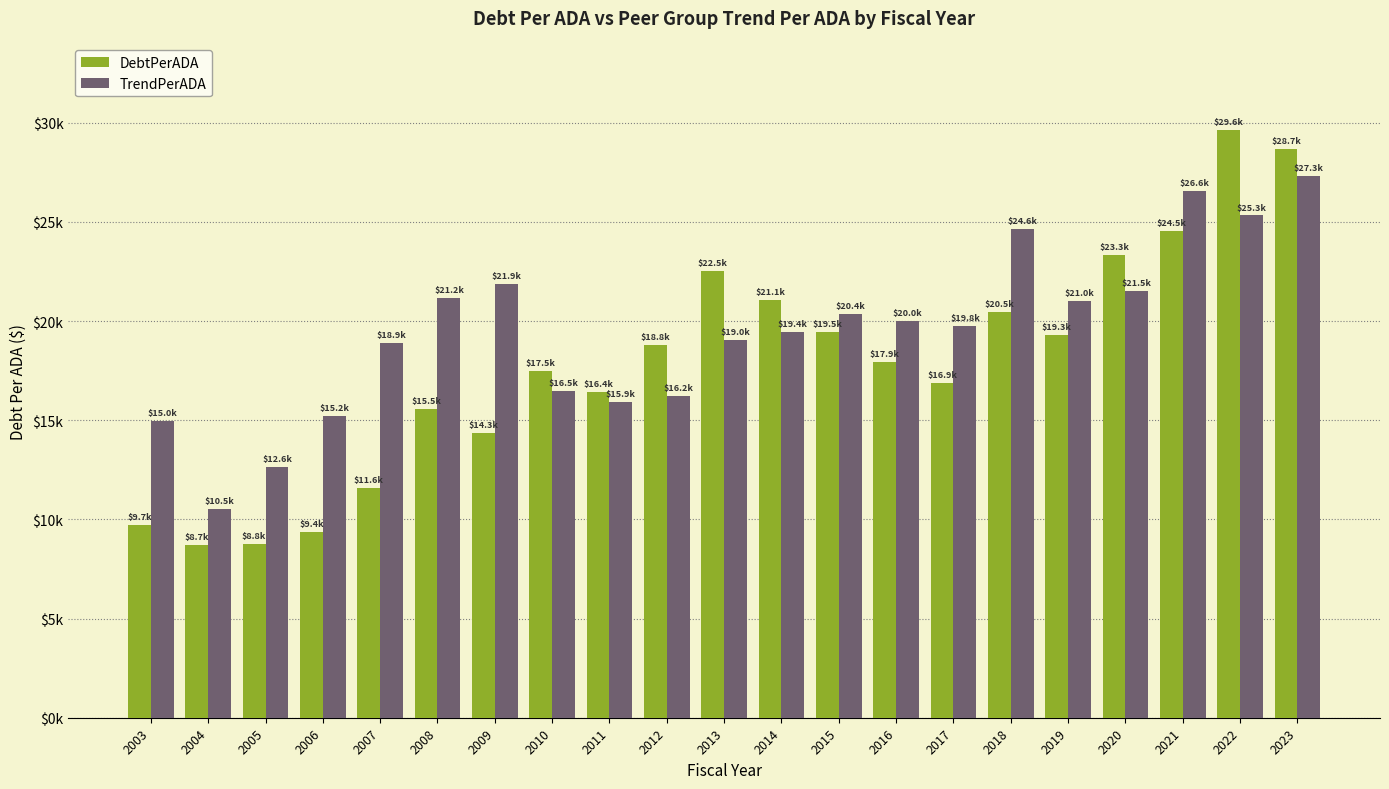

What are all the series names shown in the legend?

DebtPerADA, TrendPerADA